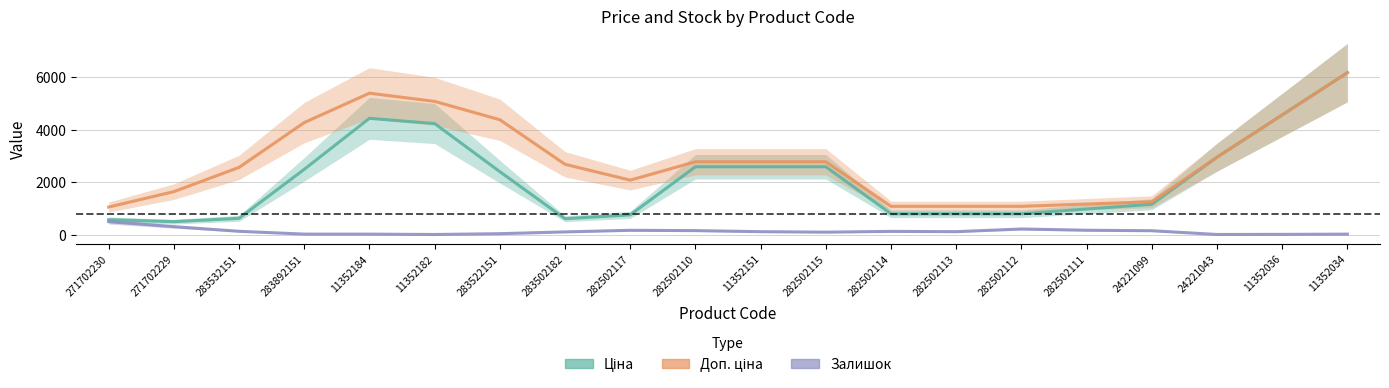

Which series has the largest total across all categories?

Доп. ціна